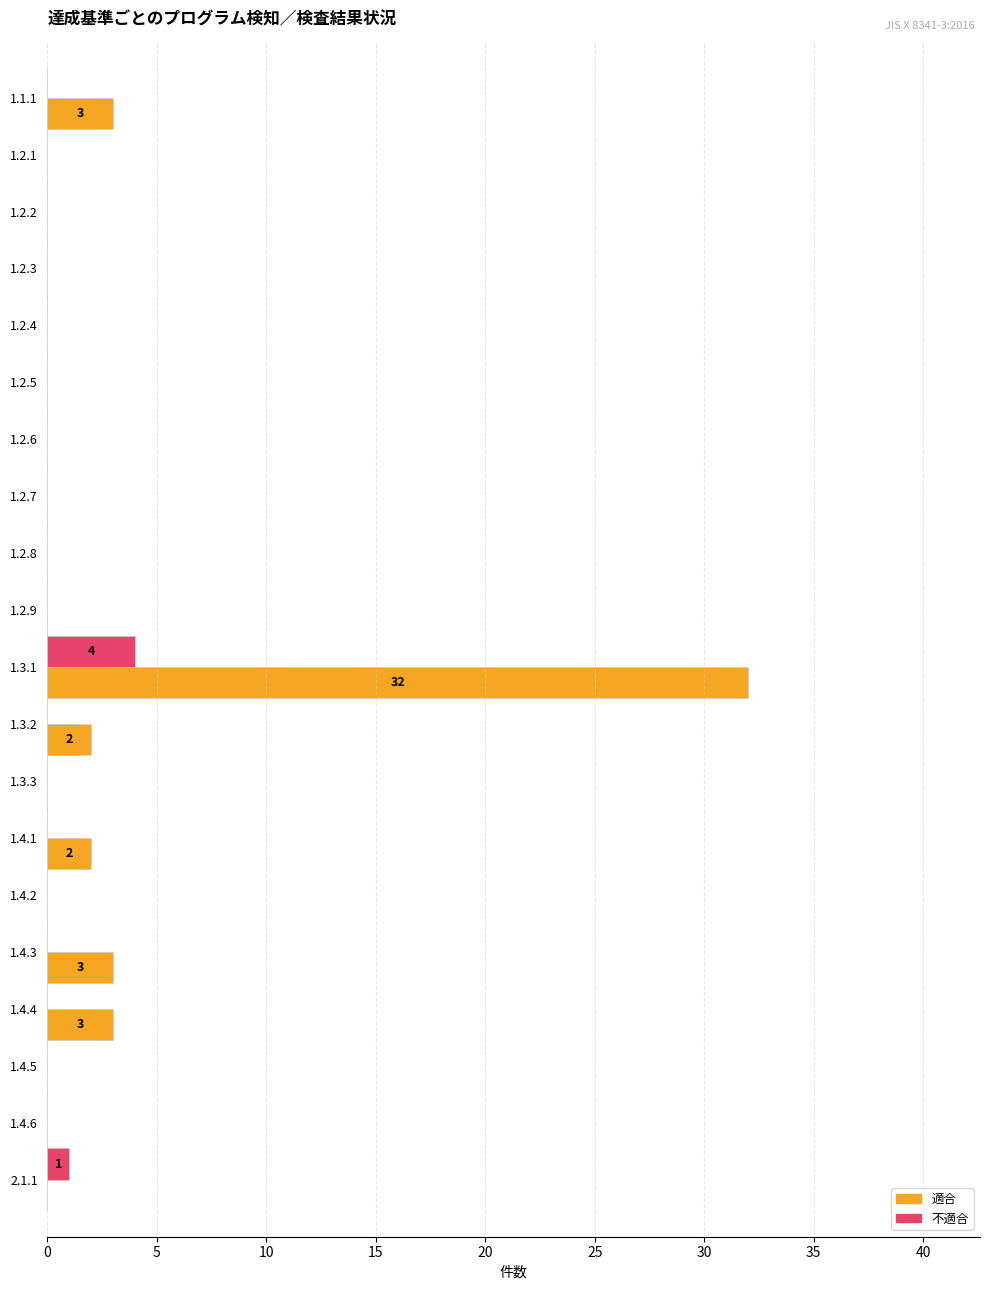

True or false: 不適合 has a value of 0 at 1.2.7.

True